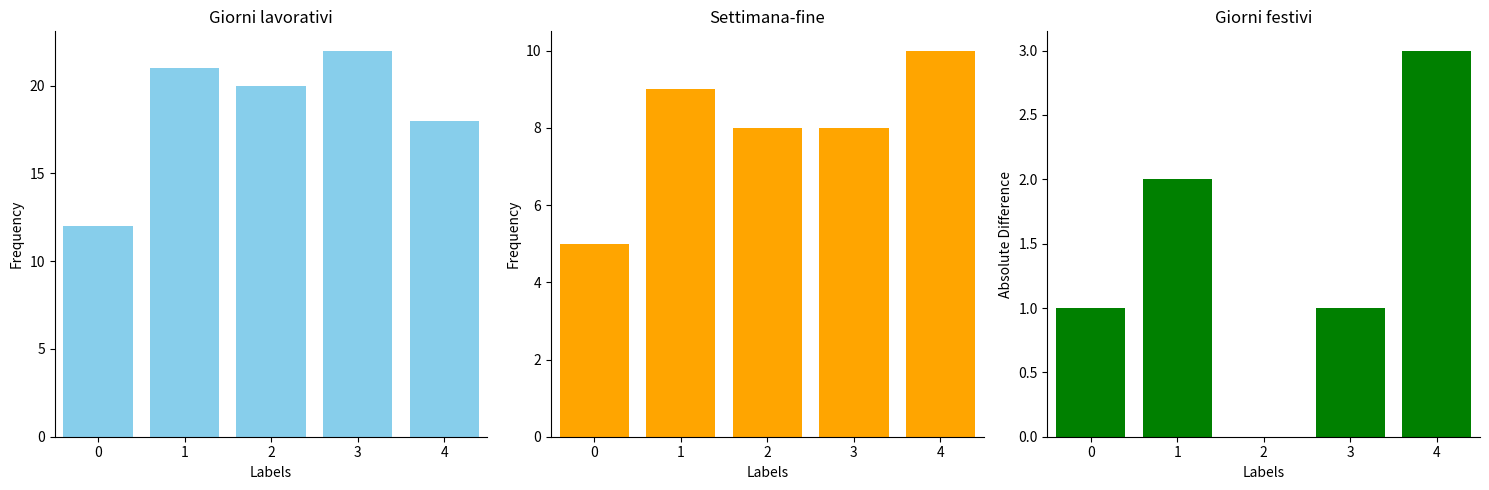

At which label is Giorni lavorativi closest to 17?

4